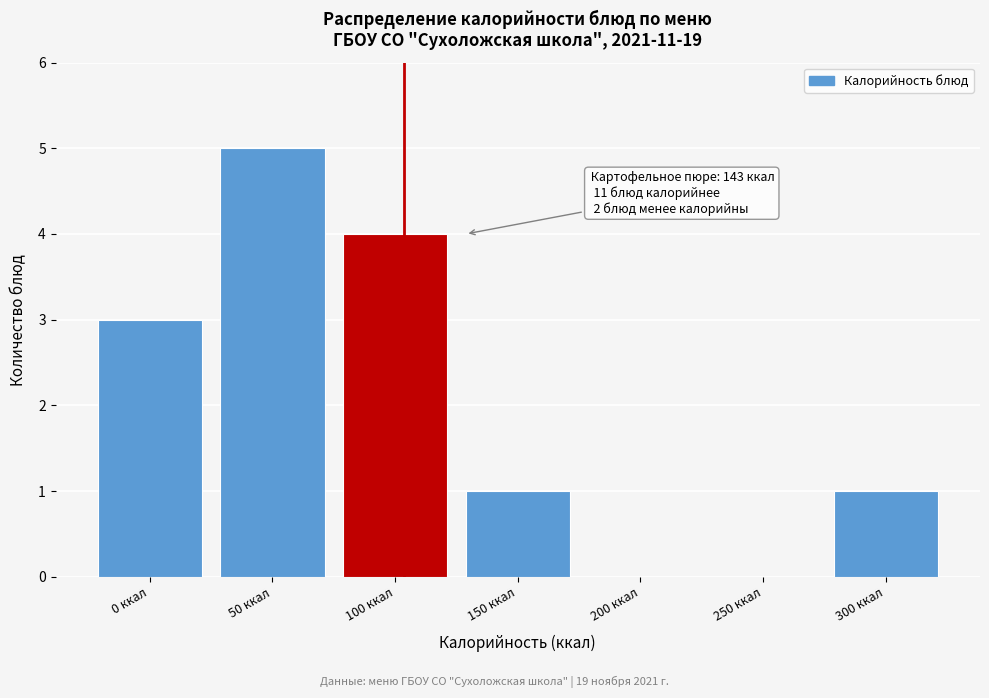

Reading left to right, what are all the values shown in this chart?

0 ккал=3	50 ккал=5	100 ккал=4	150 ккал=1	200 ккал=0	250 ккал=0	300 ккал=1